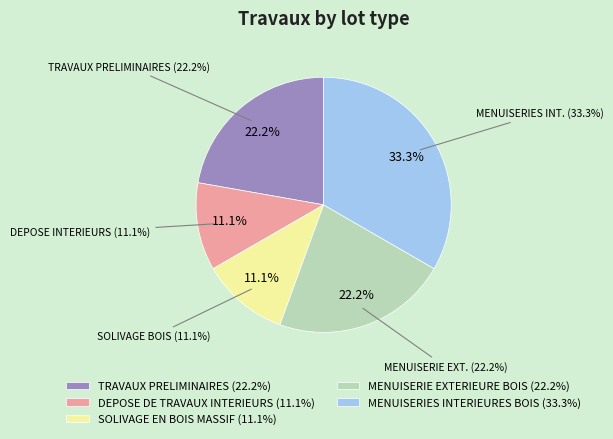

What portion of the pie excludes MENUISERIES INTERIEURES BOIS?

66.7%